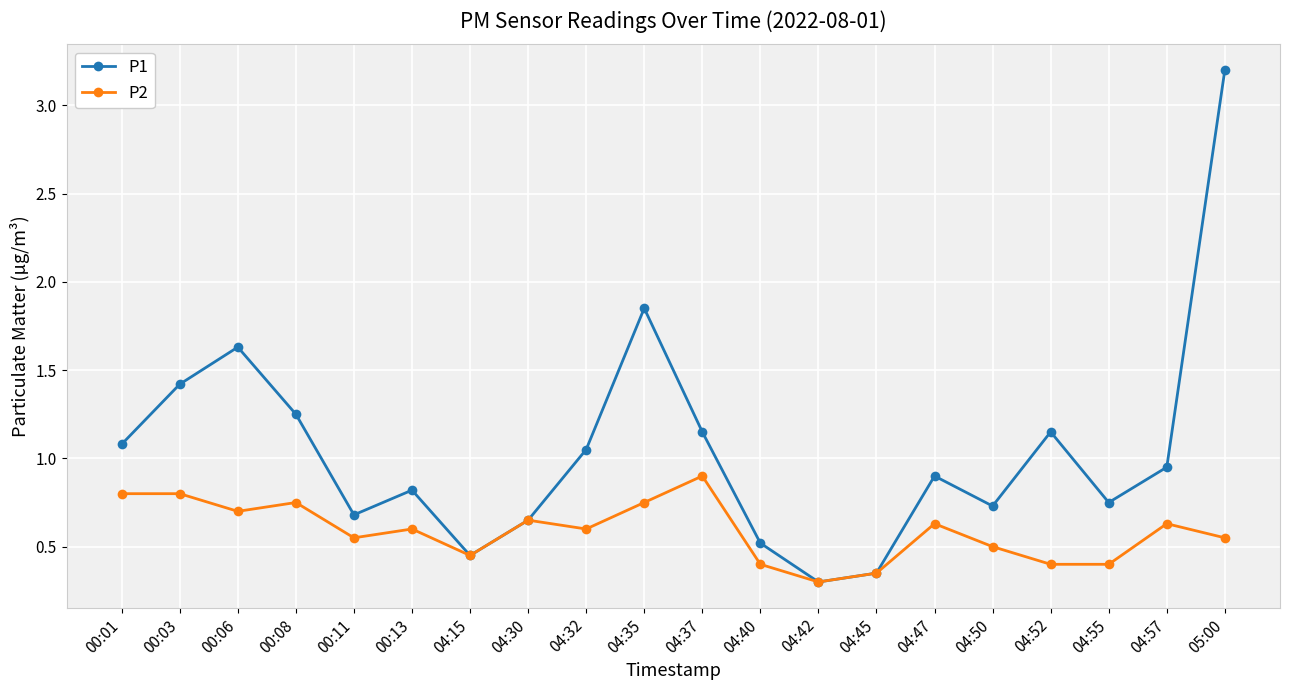

List the series in order of their peak value, highest first.

P1, P2